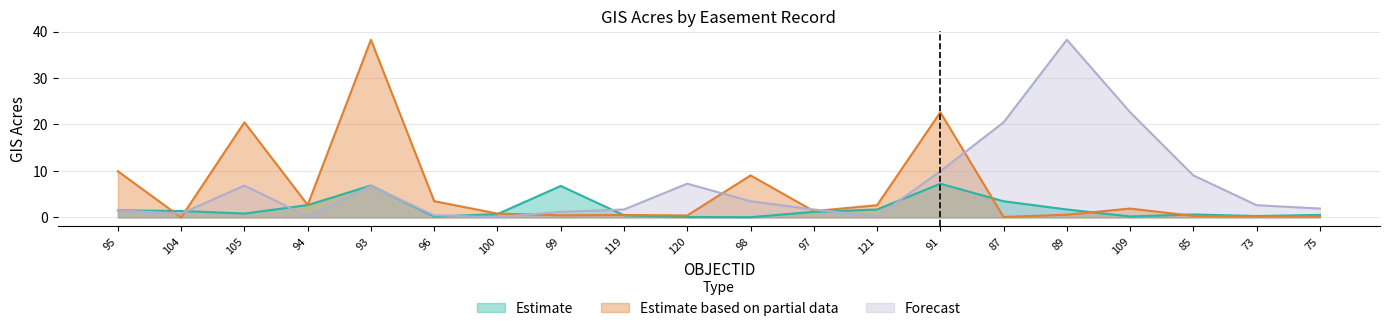

True or false: Forecast has a value of 4.8 at 91.

False